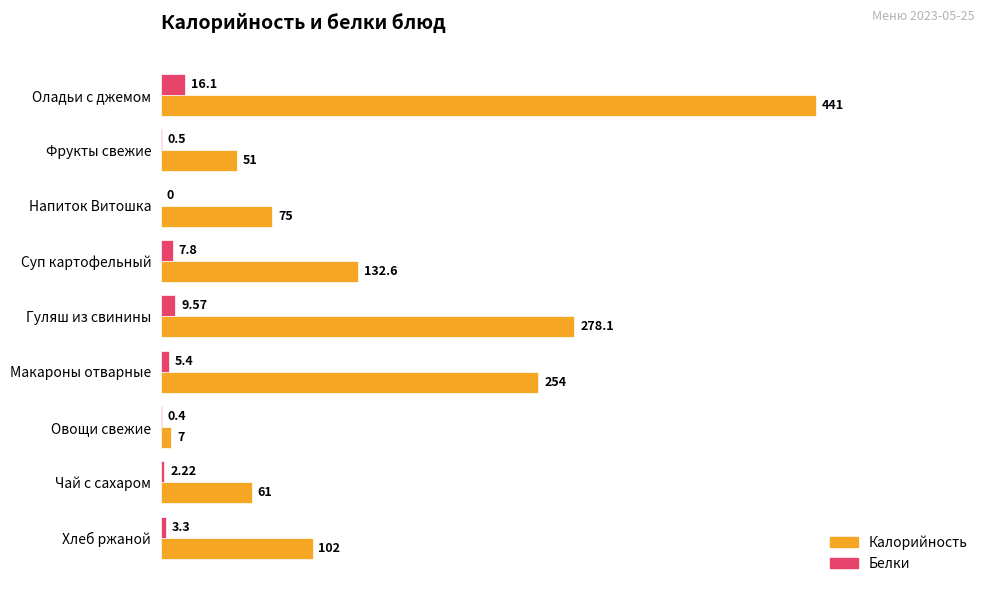

Which category has the highest value across all series?

Оладьи с джемом